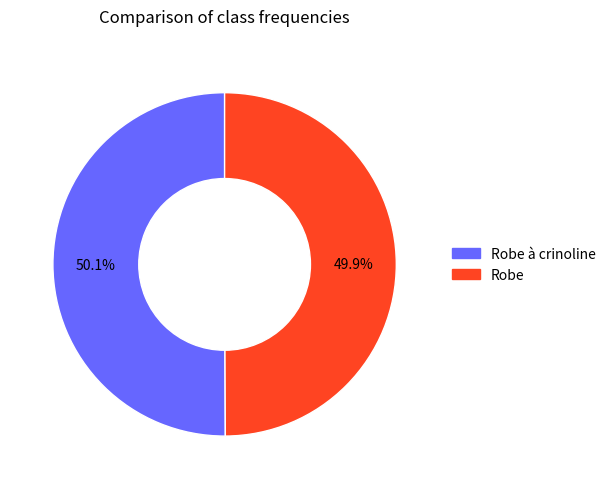

What is the ratio of the value at Robe to the value at Robe à crinoline?

1.0